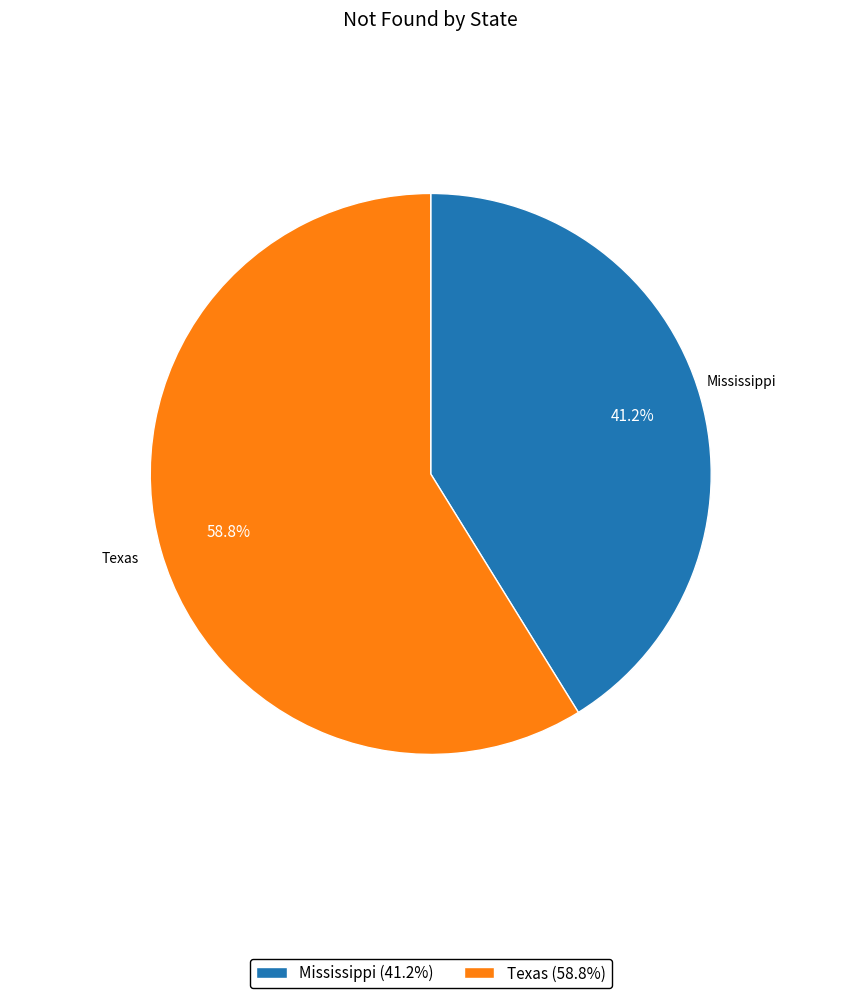

To the nearest percent, what is the difference between the Mississippi and Texas slice percentages?

18%